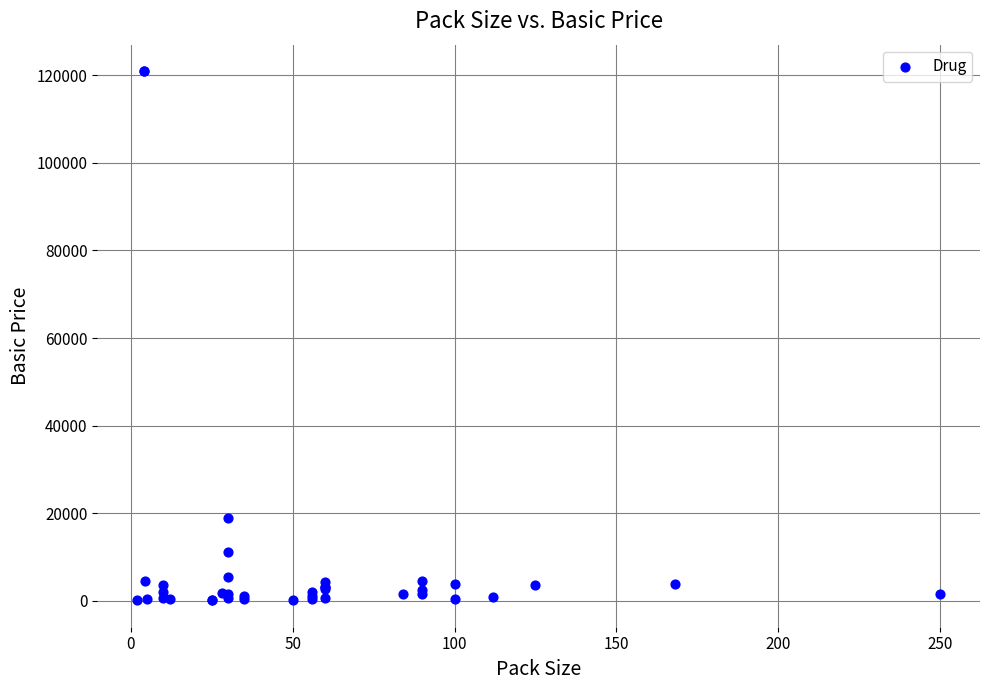

What Y value in the scatter plot is closest to 60543?

19000